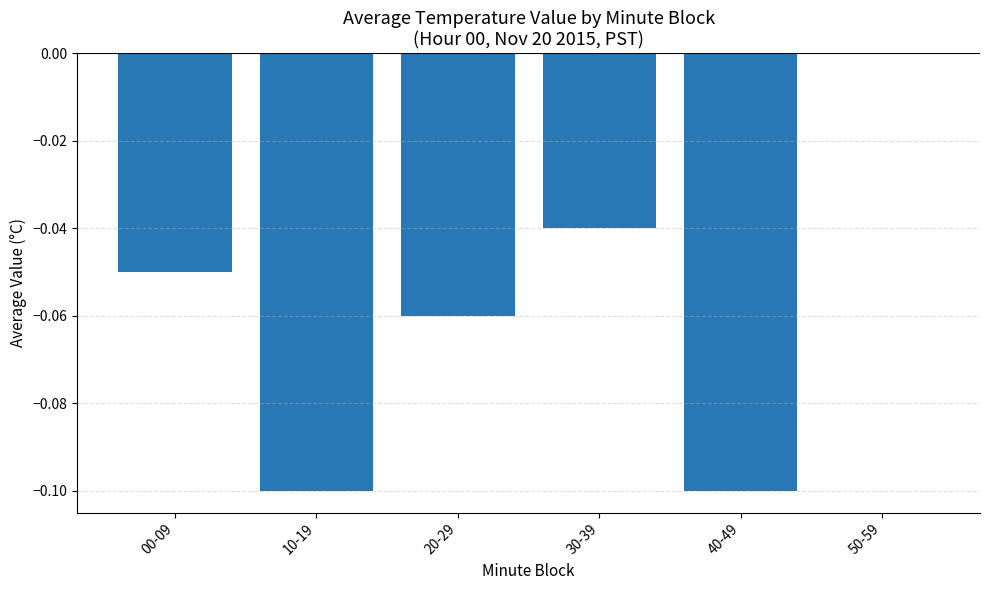

Between 50-59 and 00-09, which is larger?

50-59